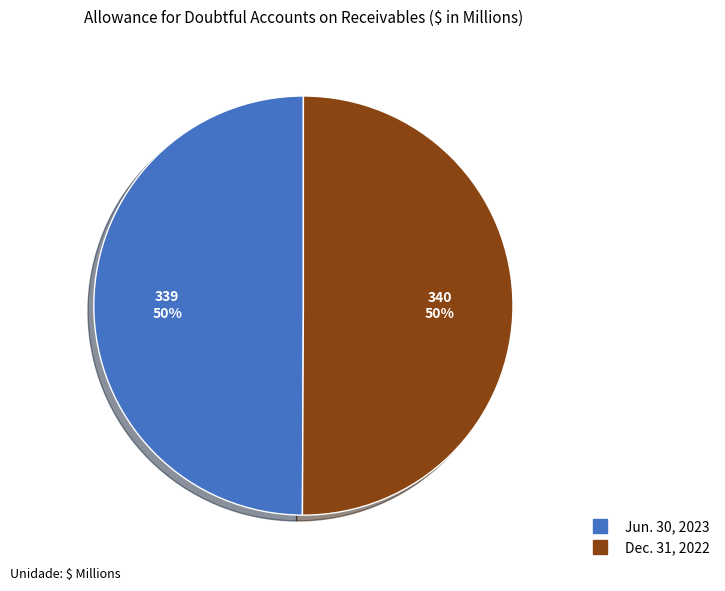

To the nearest percent, what is the average slice percentage?

50%